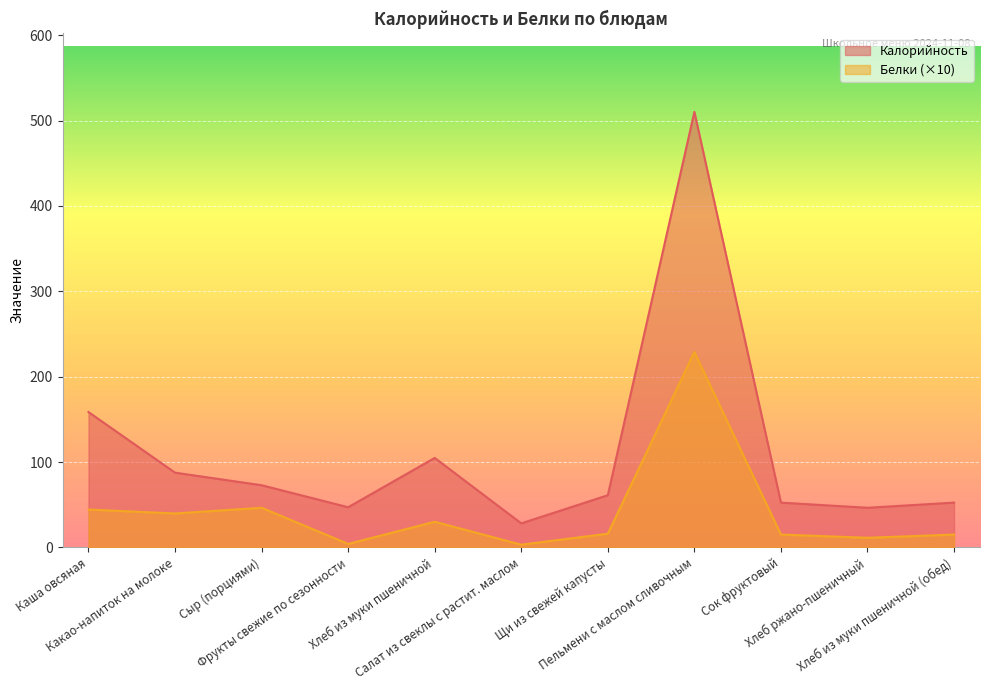

How many values in the Калорийность series exceed 61?

6